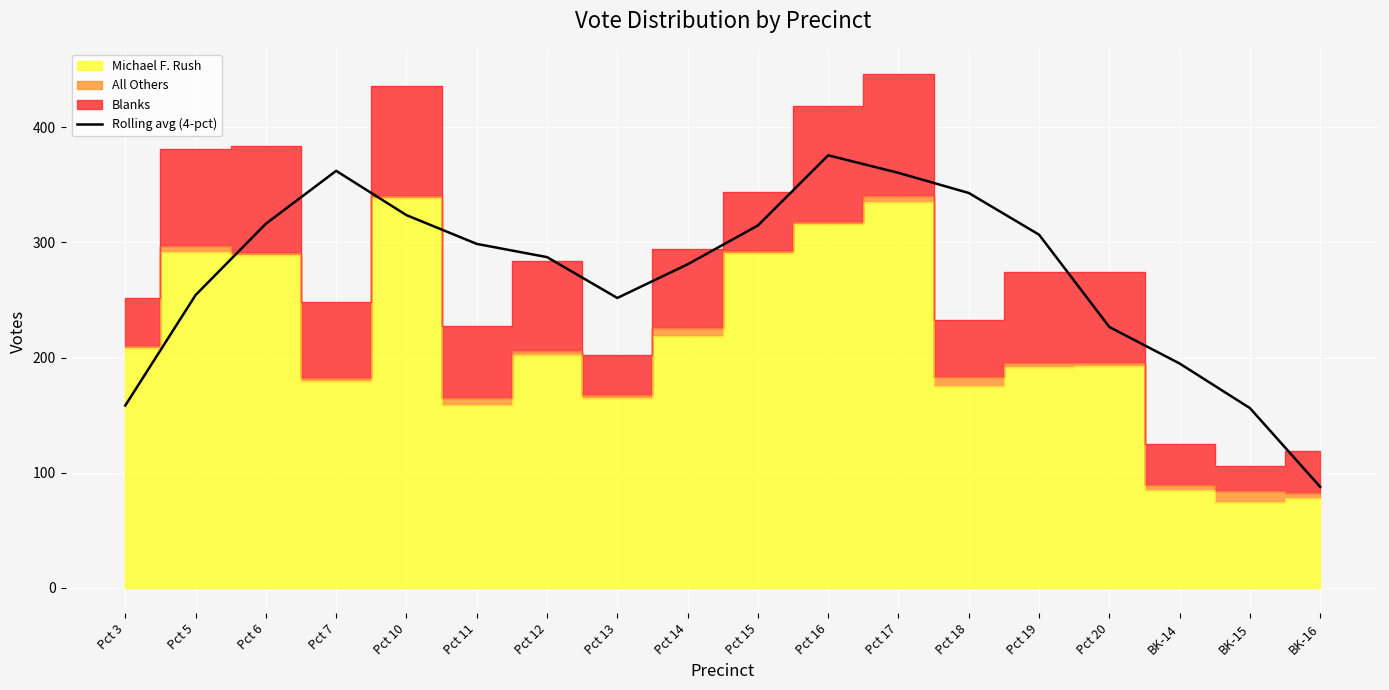

True or false: the data shows 156.0 at BK-15.

True